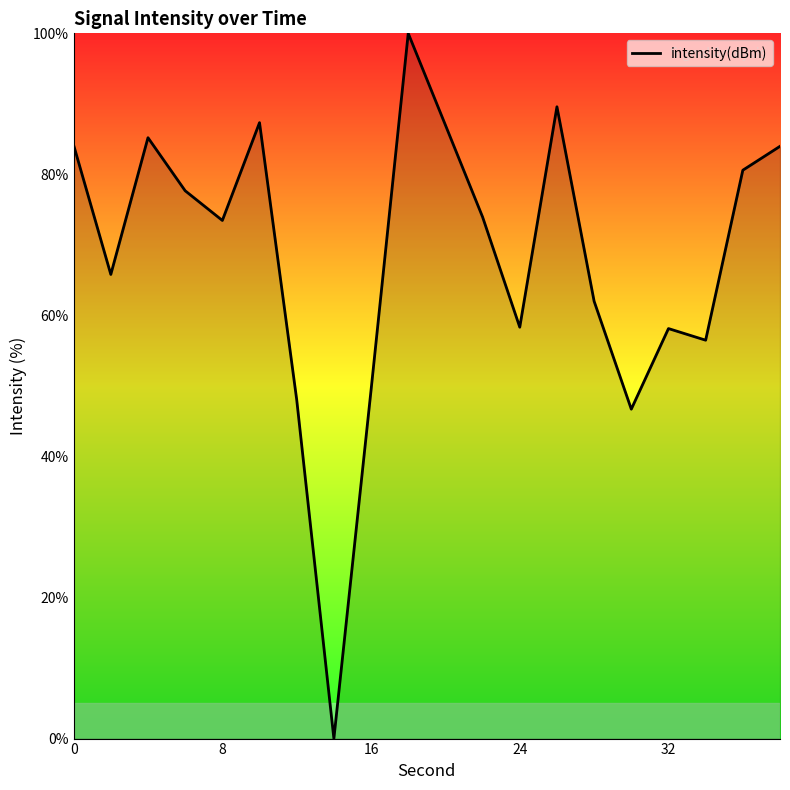

What is the difference between the maximum and minimum values?

100.0